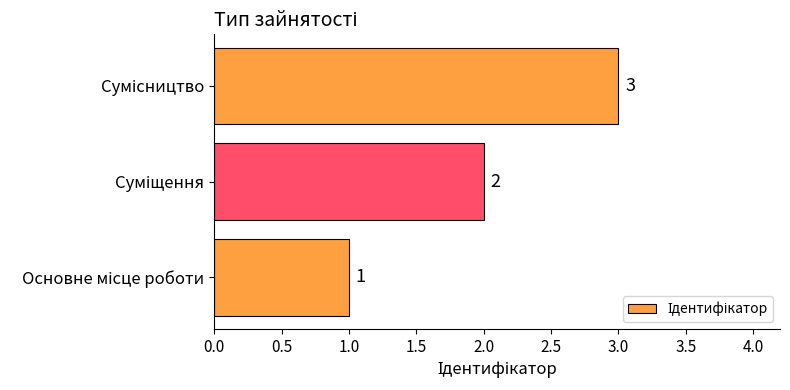

How many values are between 1 and 3?

3